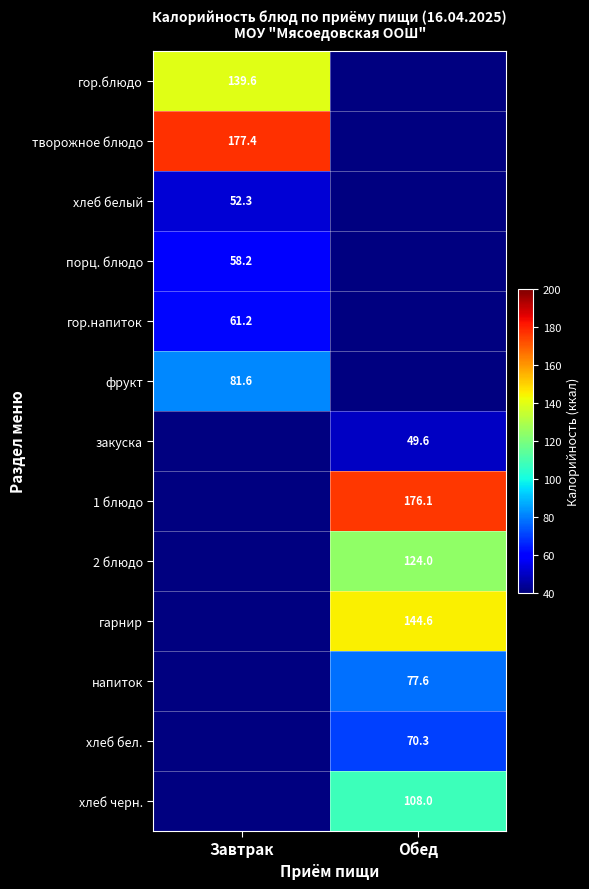

The value of хлеб белый at Завтрак is 52.3. True or false?

True